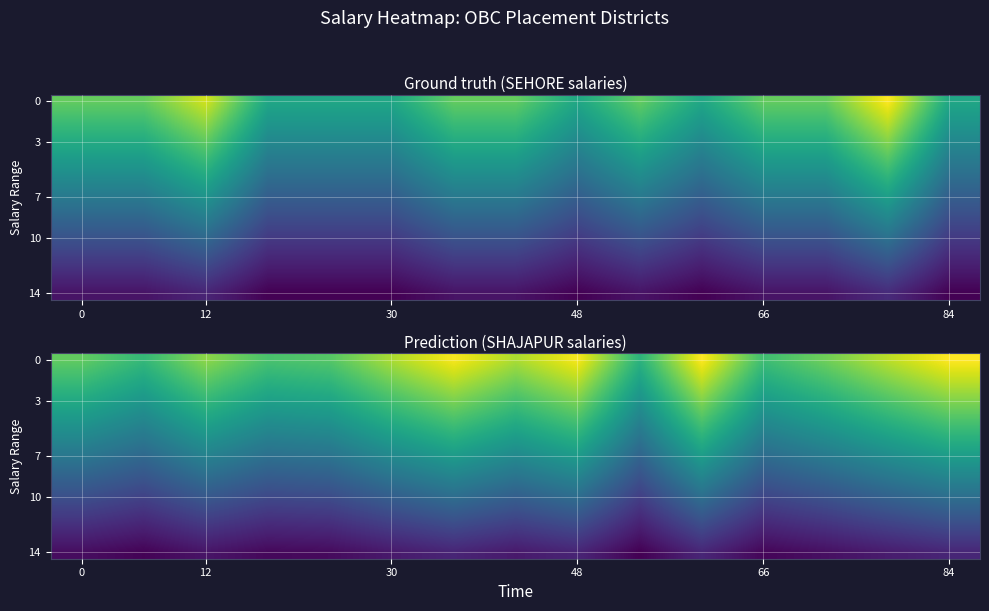

How many data points does each series have?

15